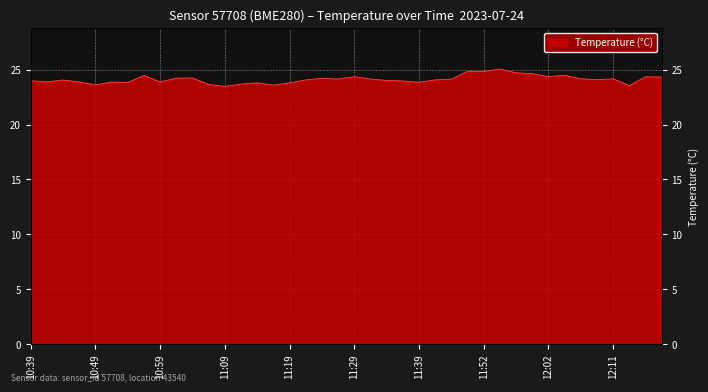

What is the difference between the values at 11:57 and 11:14?

0.9